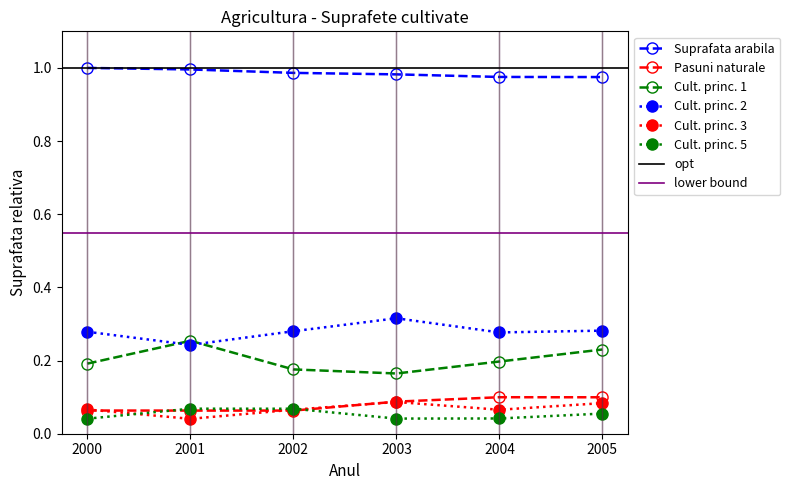

Reading right to left, extract all data points from this chart.

Suprafata arabila: 1.0	1.0	1.0	1.0	1.0	1.0
Pasuni naturale: 0.1	0.1	0.1	0.1	0.1	0.1
Cult. princ. 1: 0.2	0.2	0.2	0.2	0.3	0.2
Cult. princ. 2: 0.3	0.3	0.3	0.3	0.2	0.3
Cult. princ. 3: 0.1	0.1	0.1	0.1	0.0	0.1
Cult. princ. 5: 0.1	0.0	0.0	0.1	0.1	0.0